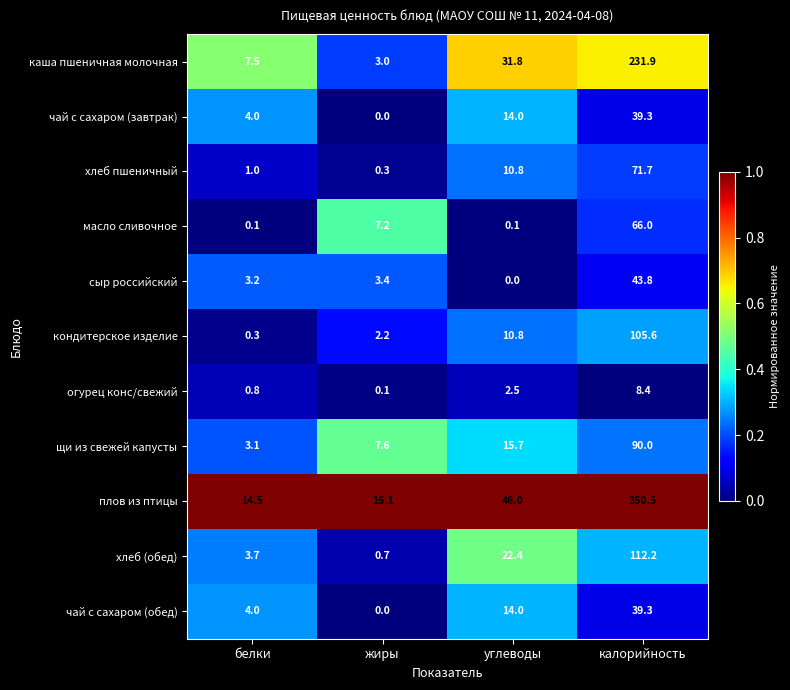

True or false: каша пшеничная молочная has a value of 106.9 at калорийность.

False